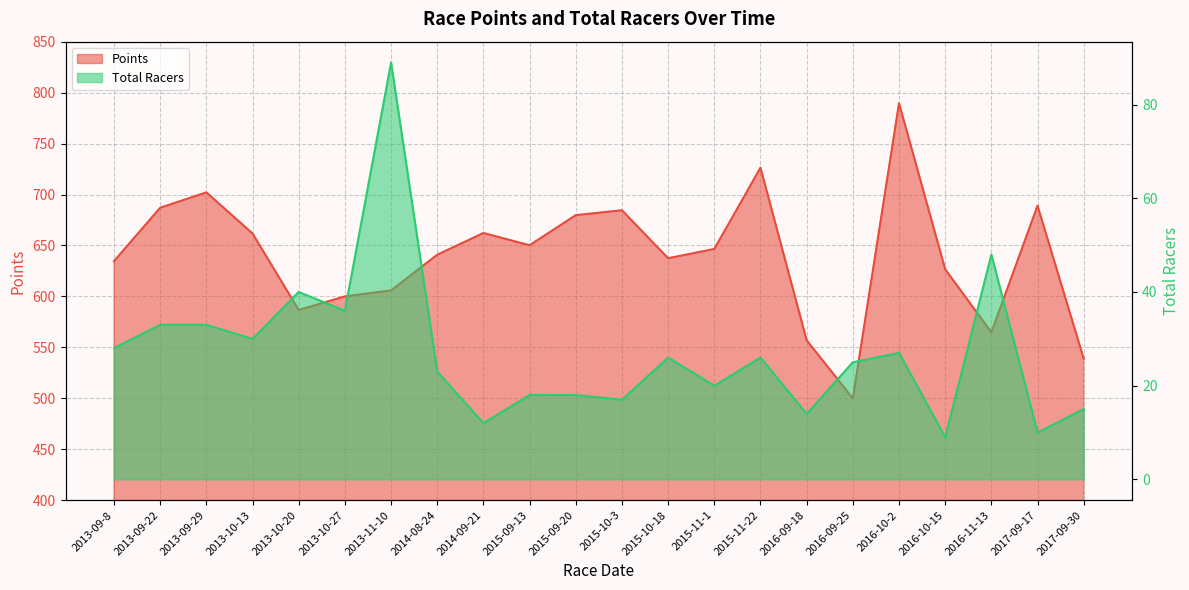

What is the difference between the maximum and minimum values in the Total Racers series?

80.0